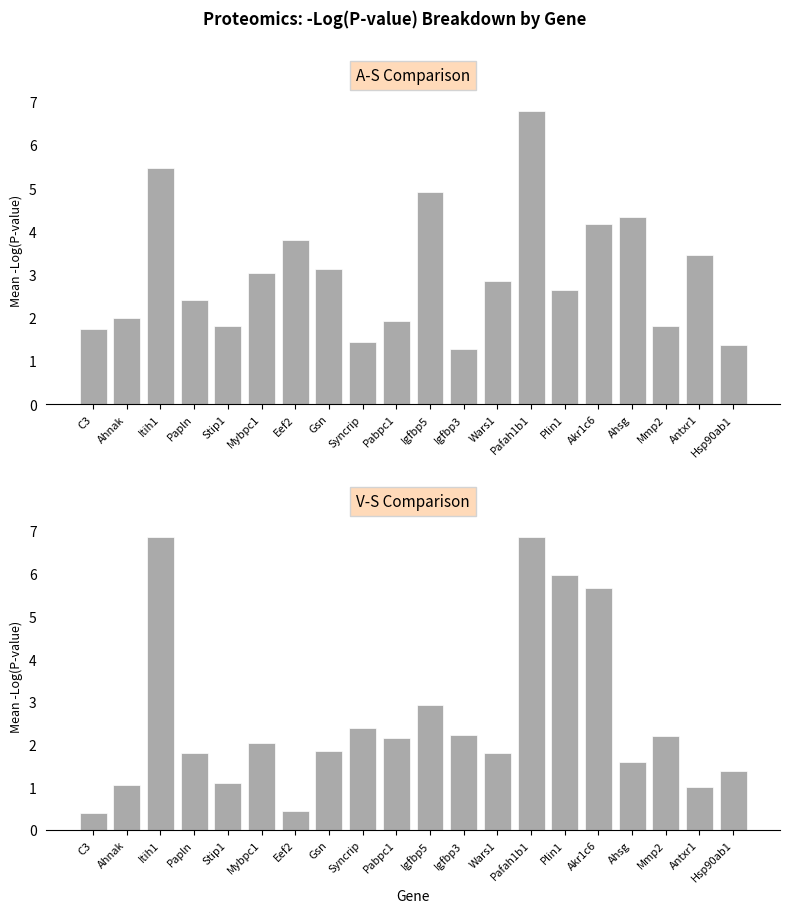

What is the difference between the A-S: -Log(P-value) values at Igfbp5 and Gsn?

1.8